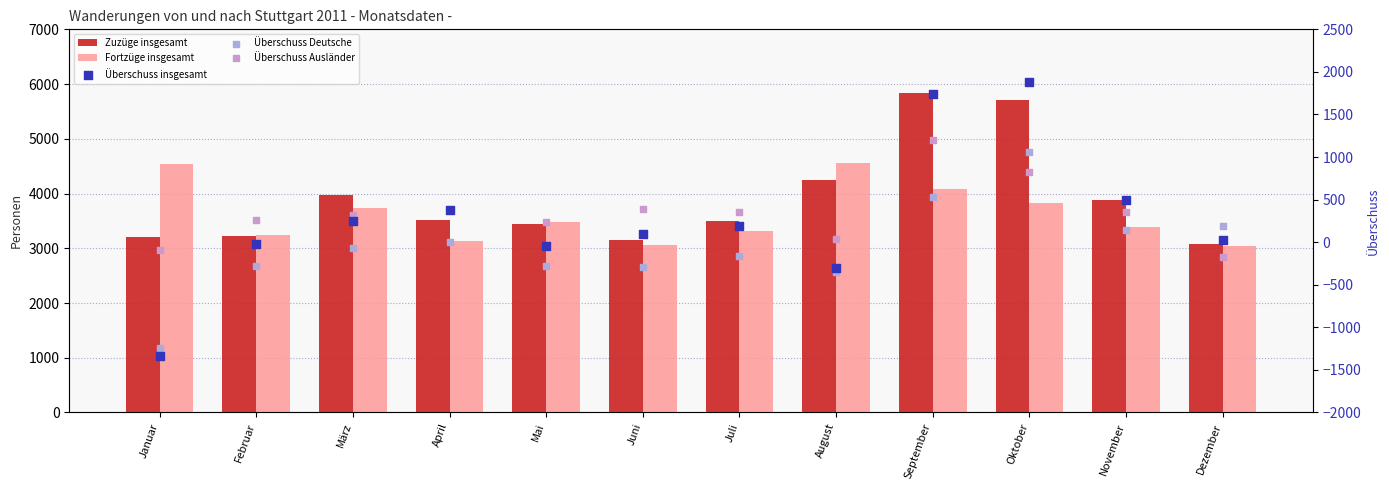

What are all the series names shown in the legend?

Zuzüge insgesamt, Fortzüge insgesamt, Überschuss insgesamt, Überschuss Deutsche, Überschuss Ausländer